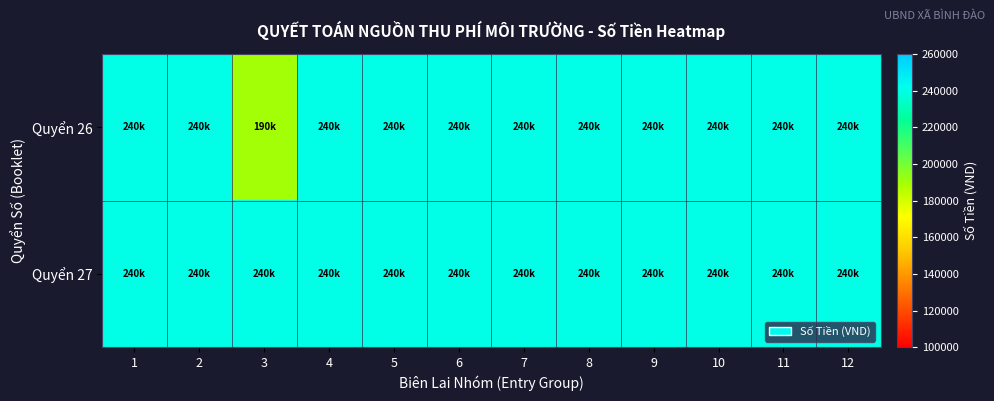

What is the maximum value shown in the chart?

240000